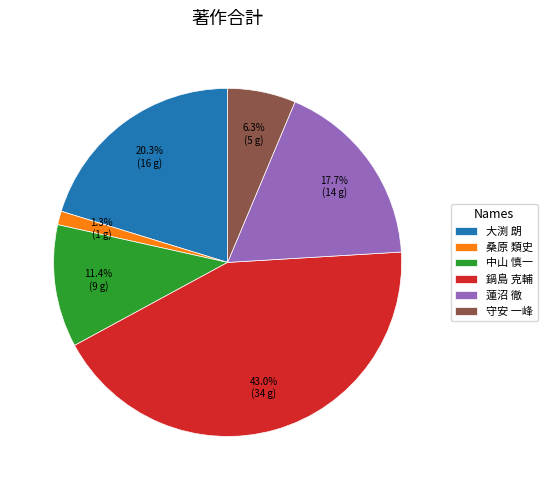

To the nearest percent, what portion does 蓮沼 徹 represent?

18%